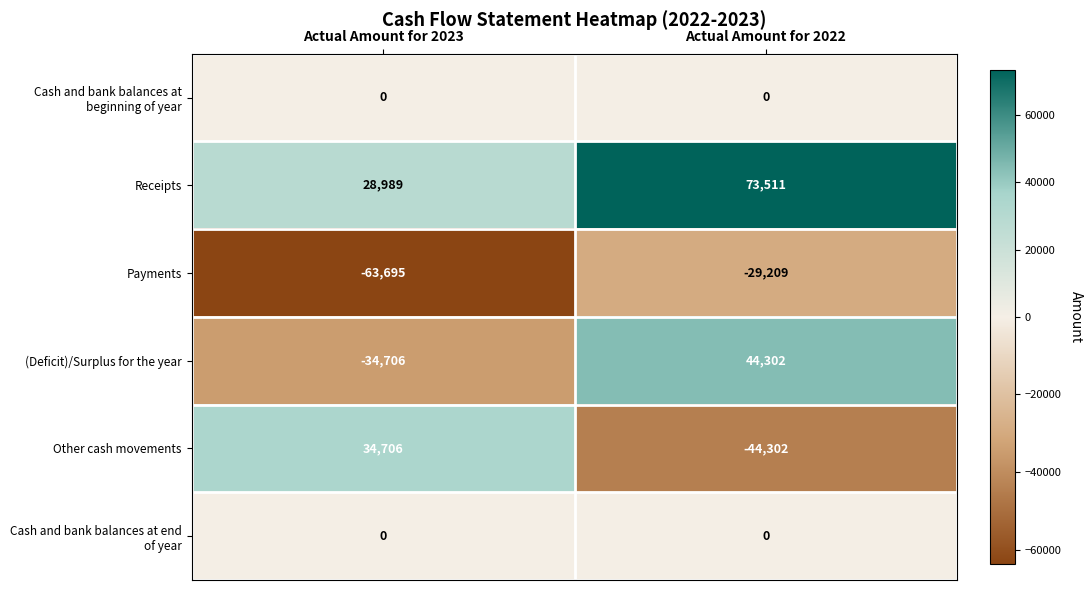

The value of Payments at Actual Amount for 2022 is -29209. True or false?

True